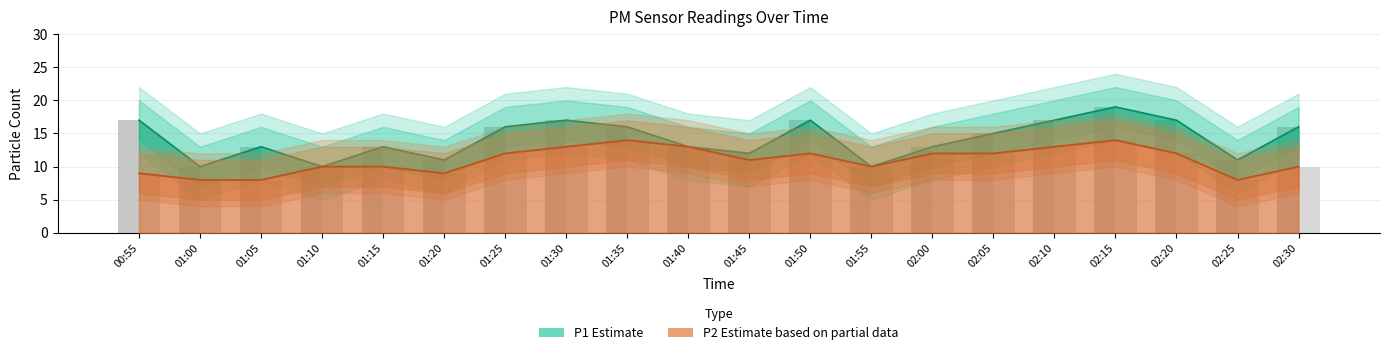

At how many categories does at least one series exceed 15?

9